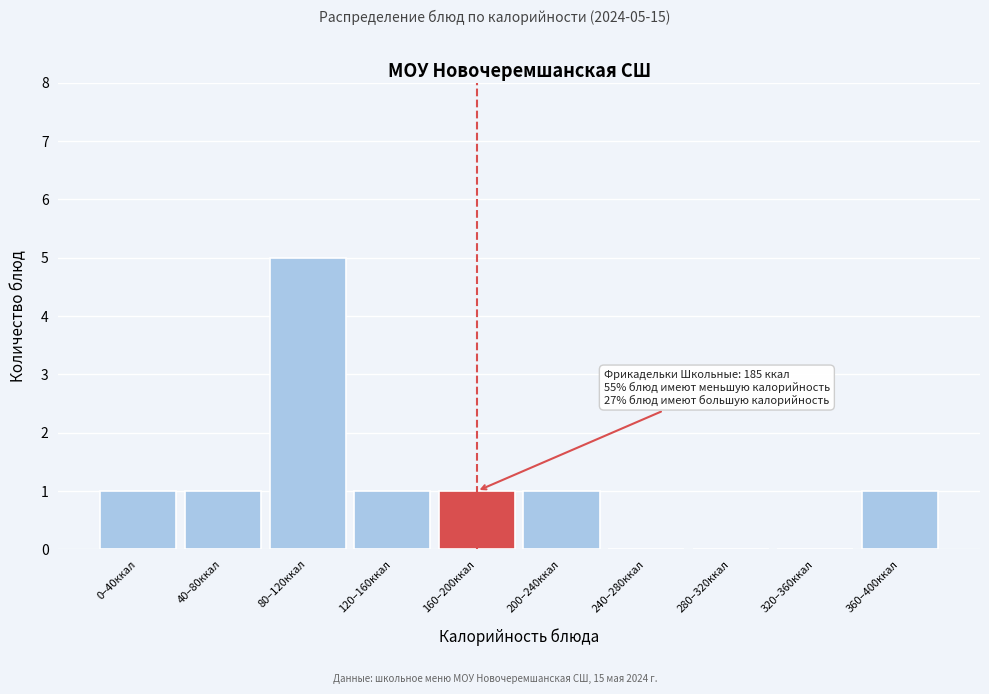

Reading right to left, transcribe all the data shown in this chart.

360–400ккал=1	320–360ккал=0	280–320ккал=0	240–280ккал=0	200–240ккал=1	160–200ккал=1	120–160ккал=1	80–120ккал=5	40–80ккал=1	0–40ккал=1